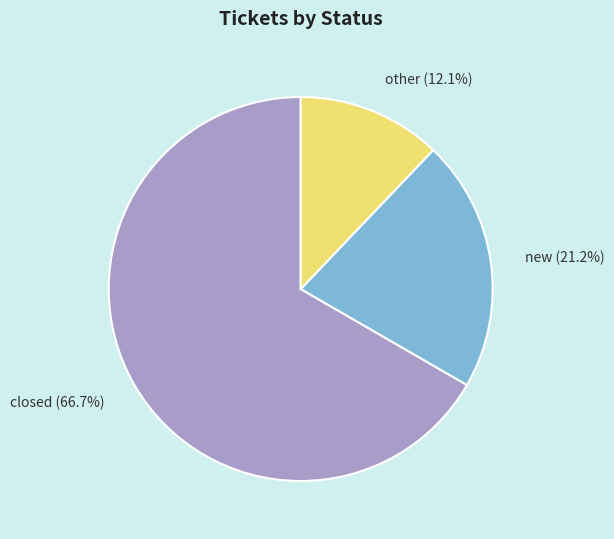

Is new the majority of the pie?

No